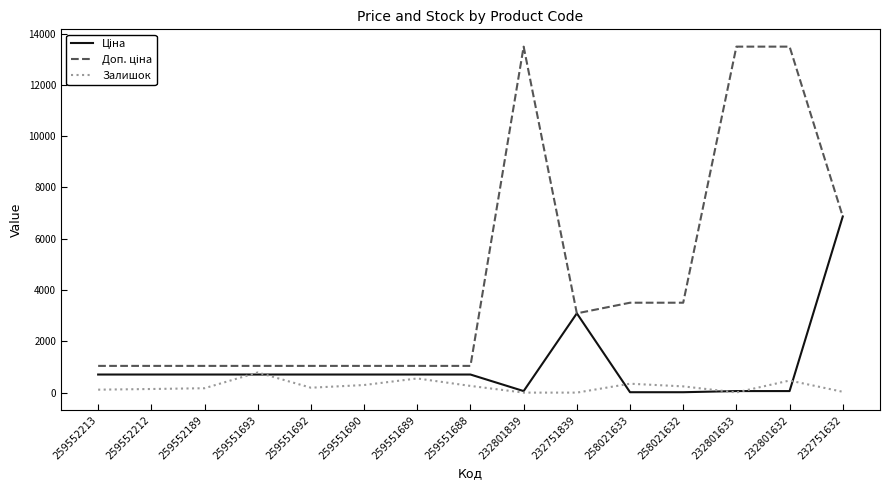

What is the label of the 5th point from the left?

259551692